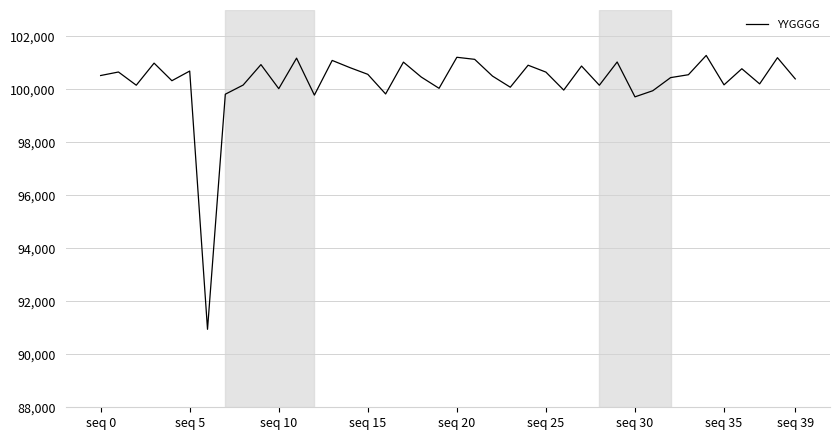

What is the difference between the maximum and minimum values?

10340